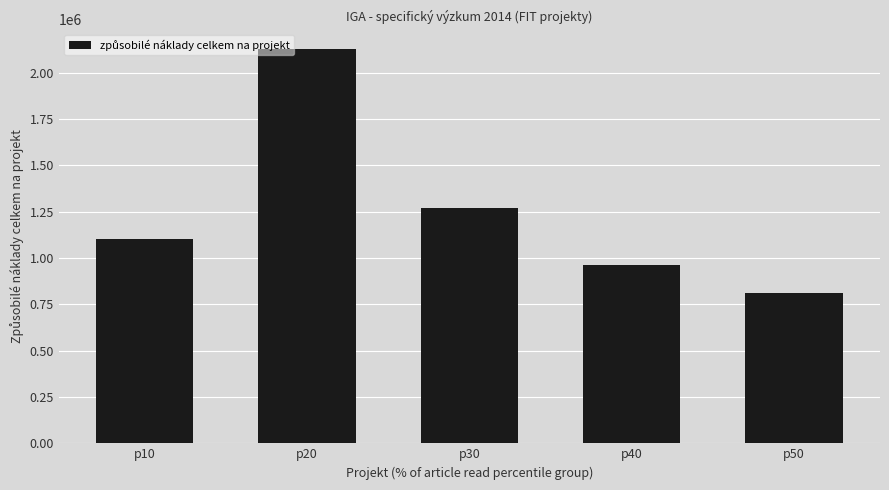

Is it true that the value at p50 is 812209?

True